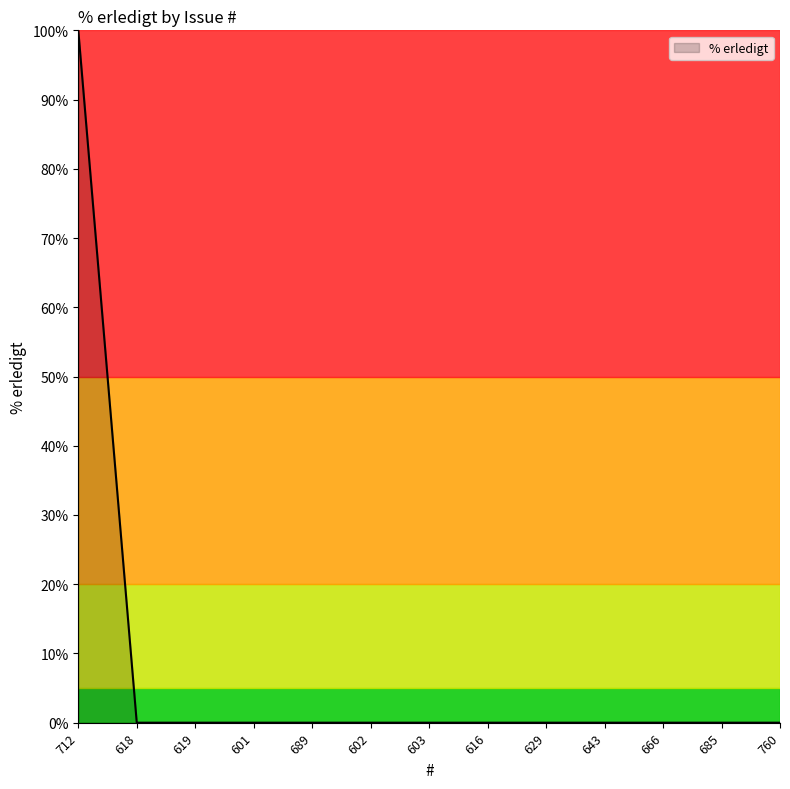

Reading right to left, list all the values displayed in this chart.

0	0	0	0	0	0	0	0	0	0	0	0	100